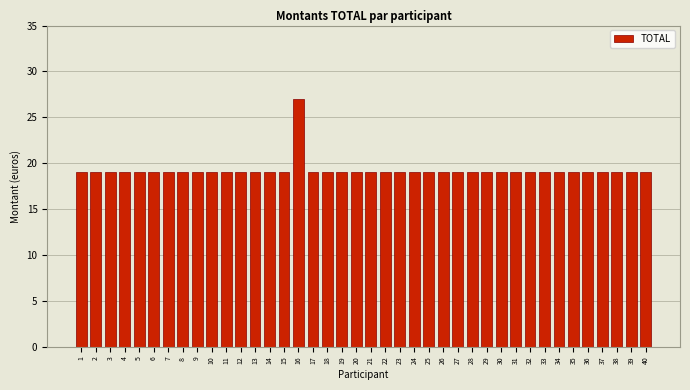

Read the value at 37.

19